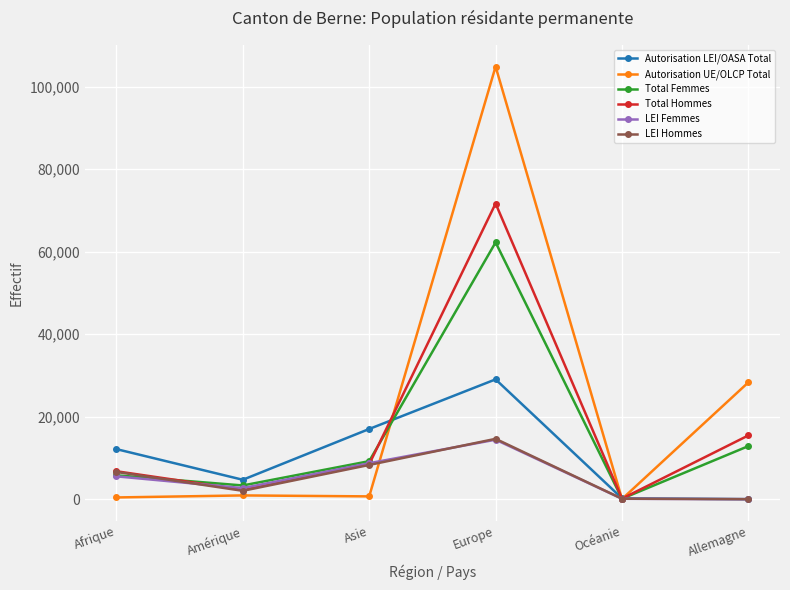

Is the value of Total Hommes at Amérique greater than the value of Total Femmes at Afrique?

No